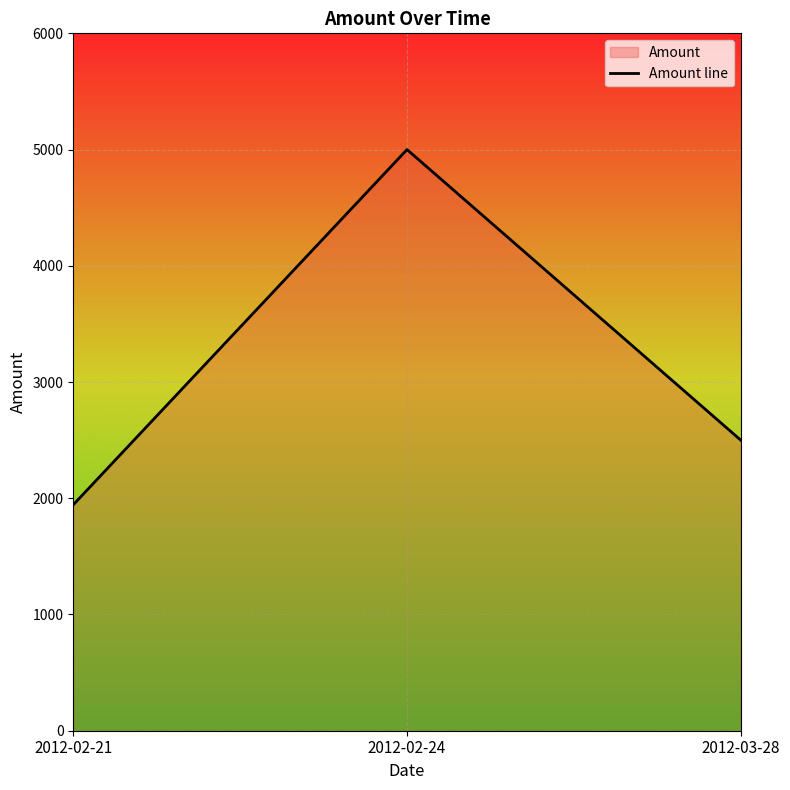

How many values are between 1944 and 5000?

3